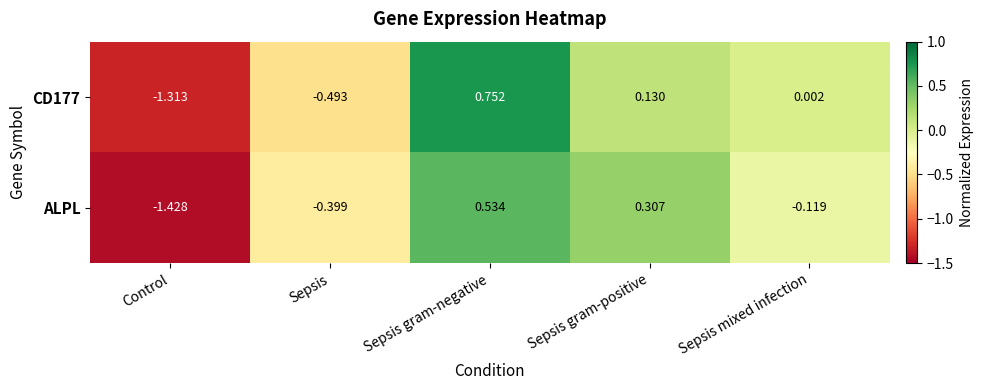

Is the value of ALPL at Sepsis gram-negative greater than the value of CD177 at Sepsis gram-negative?

No